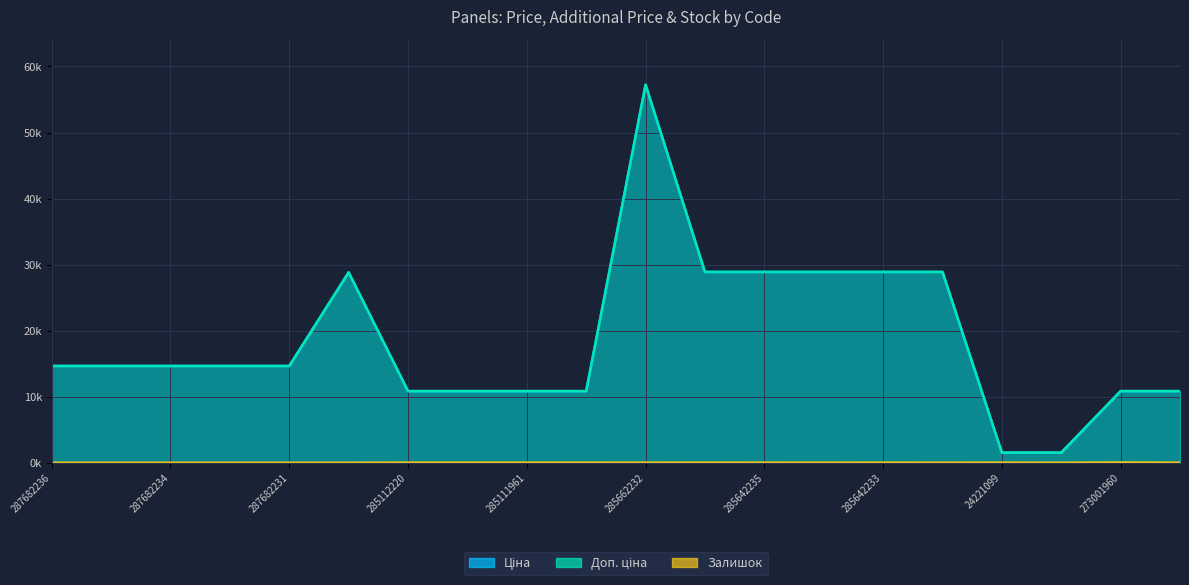

What is the label of the 8th point from the left?

285112217